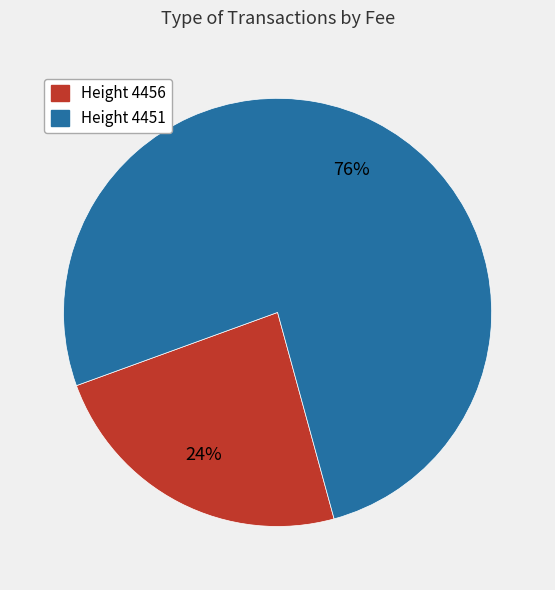

To the nearest percent, what is the average slice percentage?

50%